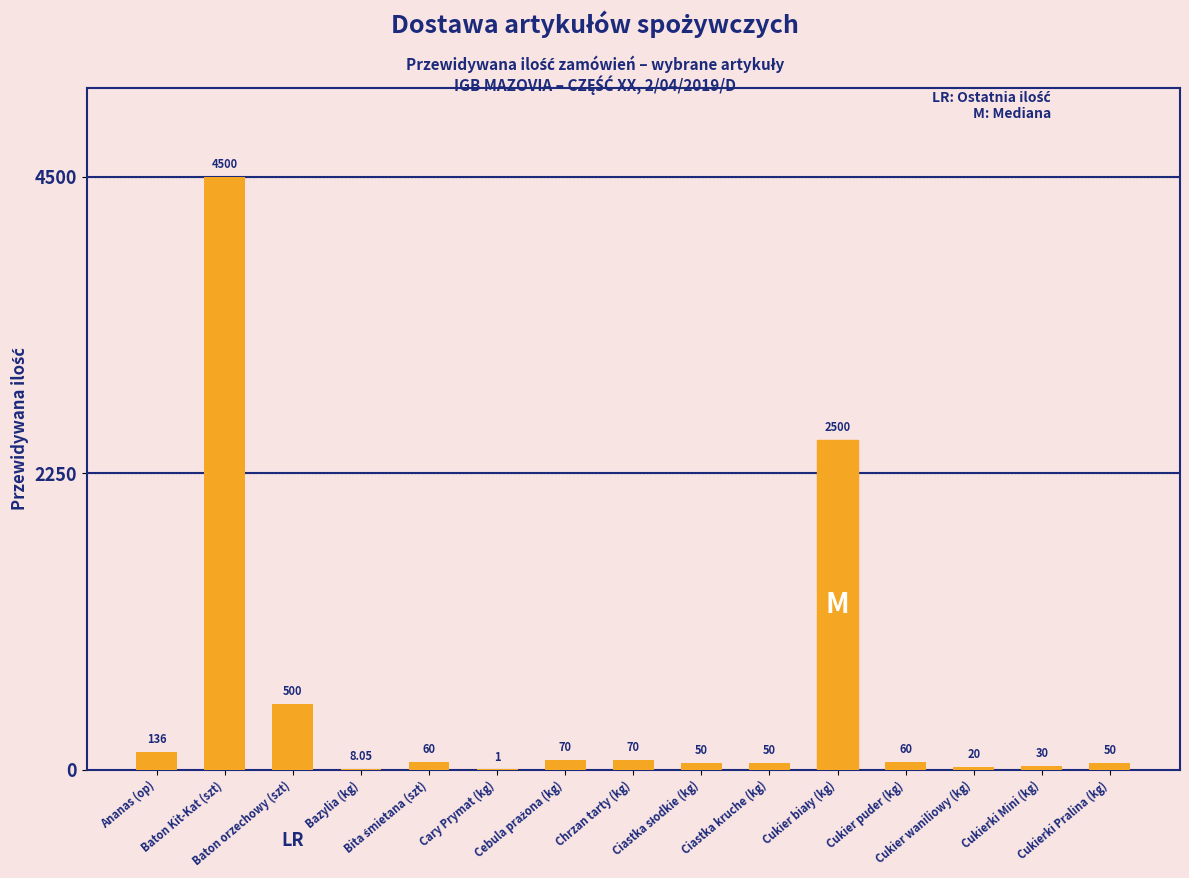

Reading left to right, what are all the values shown in this chart?

136.0	4500.0	500.0	8.1	60.0	1.0	70.0	70.0	50.0	50.0	2500.0	60.0	20.0	30.0	50.0